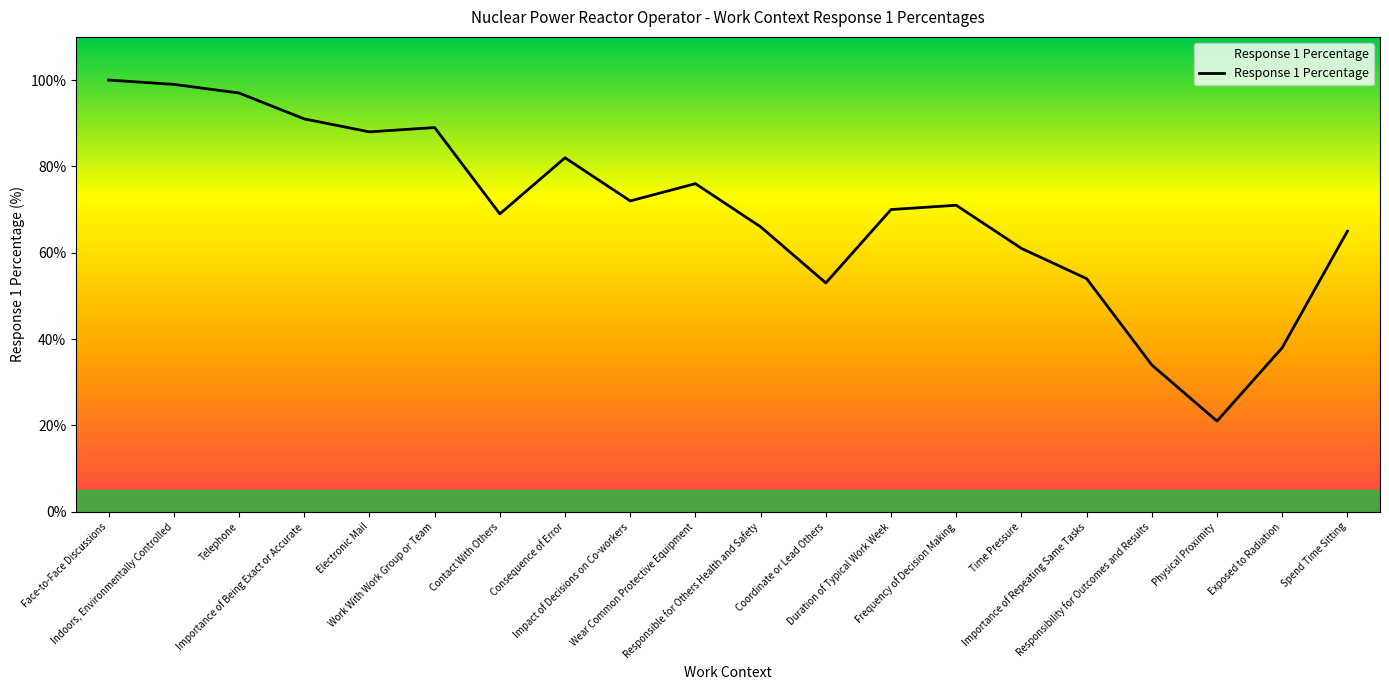

The chart shows a value of 61 at Time Pressure. True or false?

True